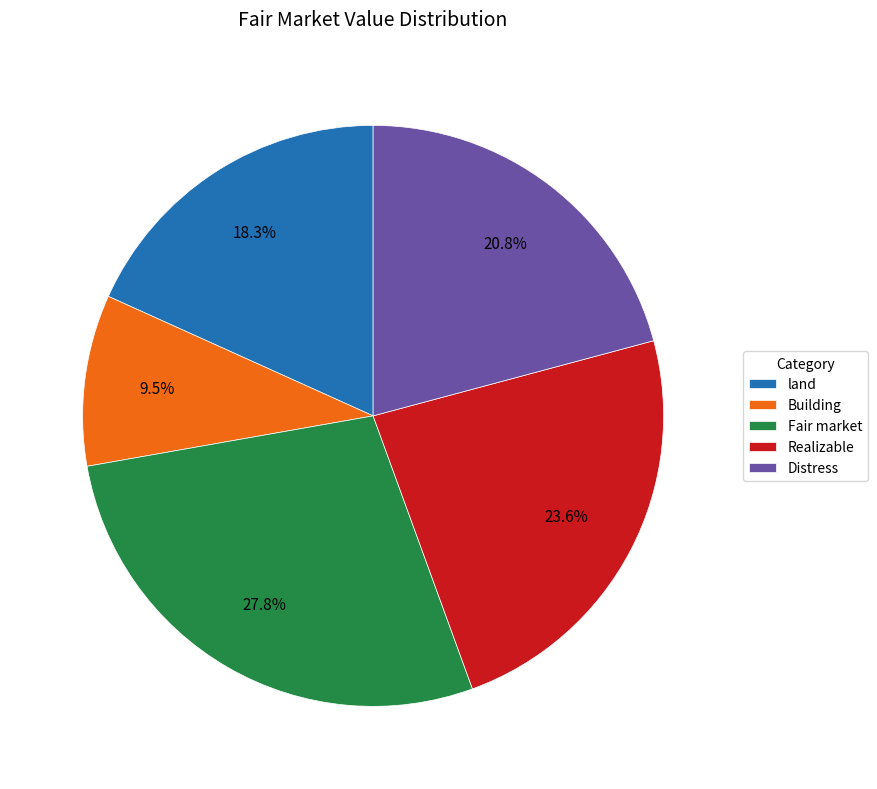

Rank the categories by value from highest to lowest.

Fair market, Realizable, Distress, land, Building